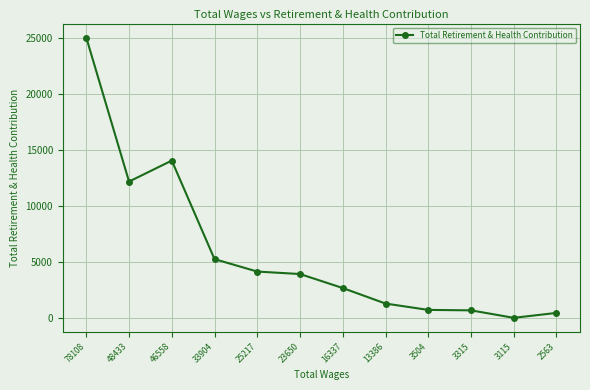

At which category does the chart reach its peak across all series?

78108